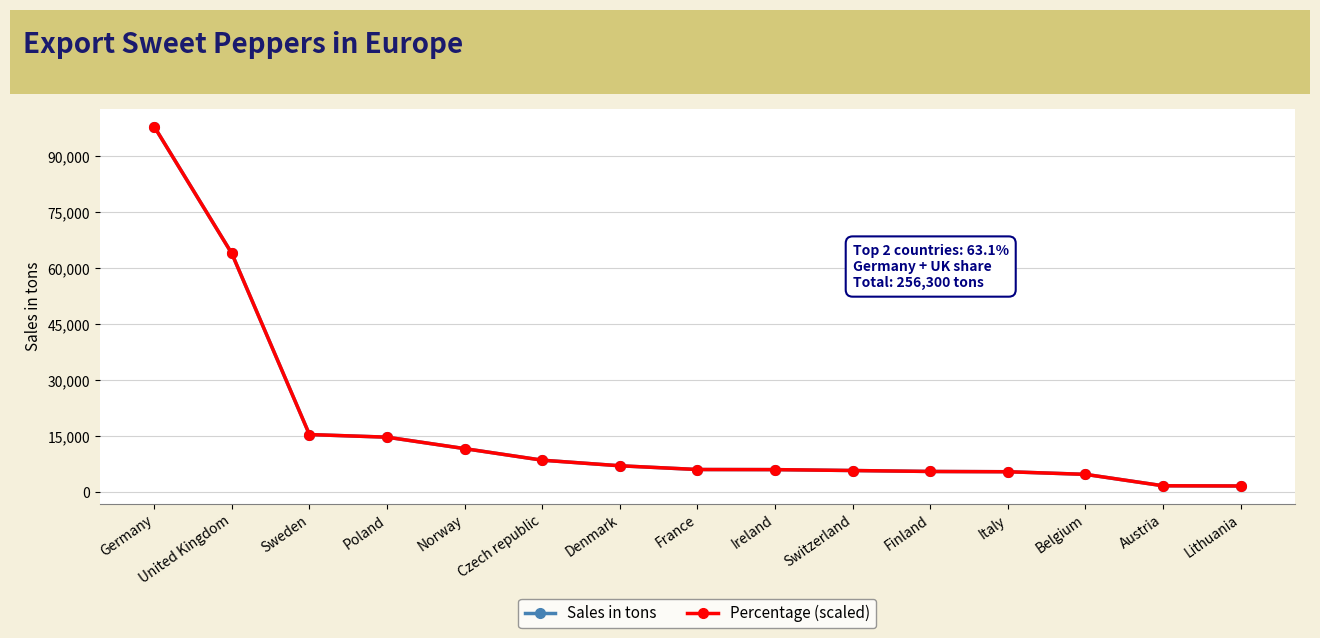

Which has a higher value, Sweden or Belgium?

Sweden